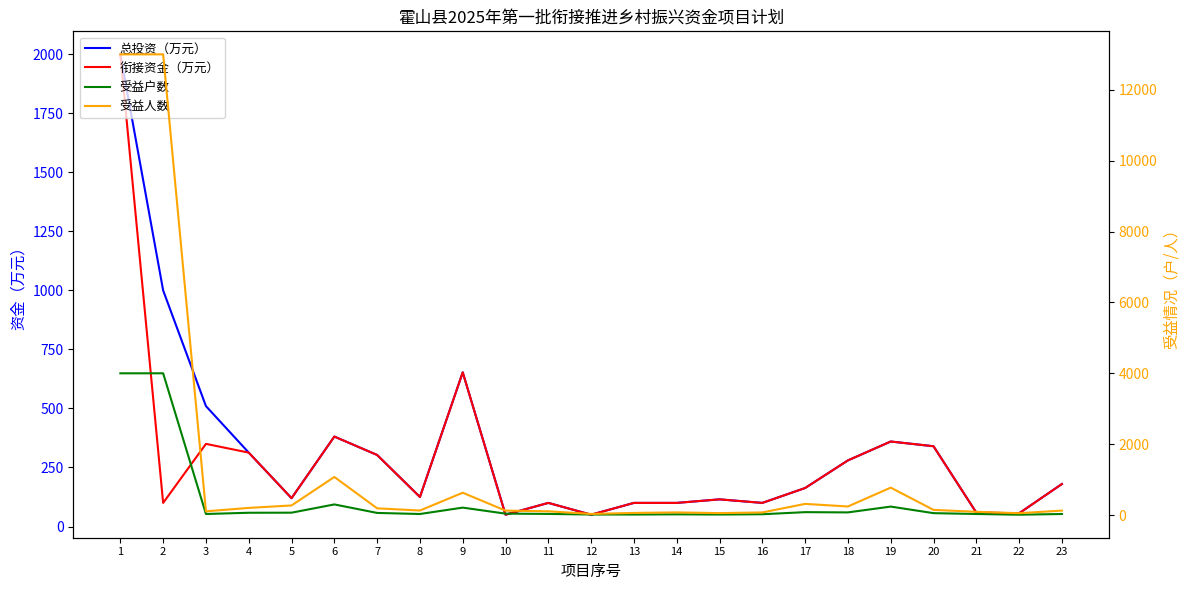

What is the lowest value of the 受益人数 series?

32